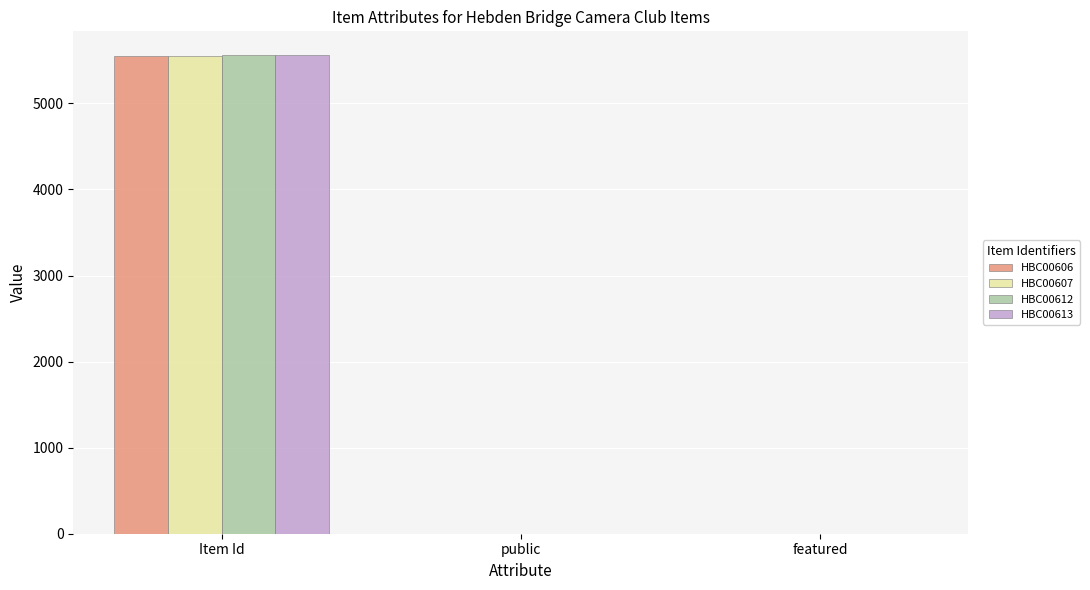

Which series changed the most between Item Id and featured?

HBC00613